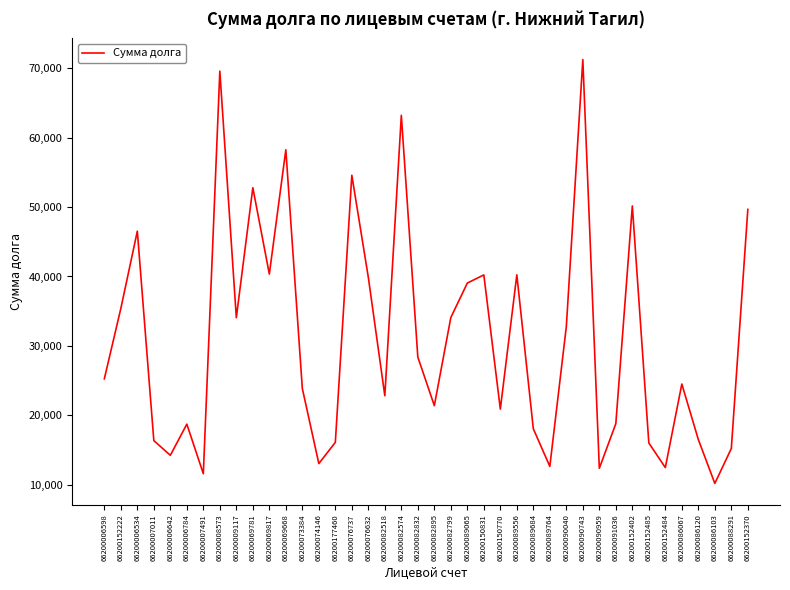

What value does the data have at 66200086067?

24503.7